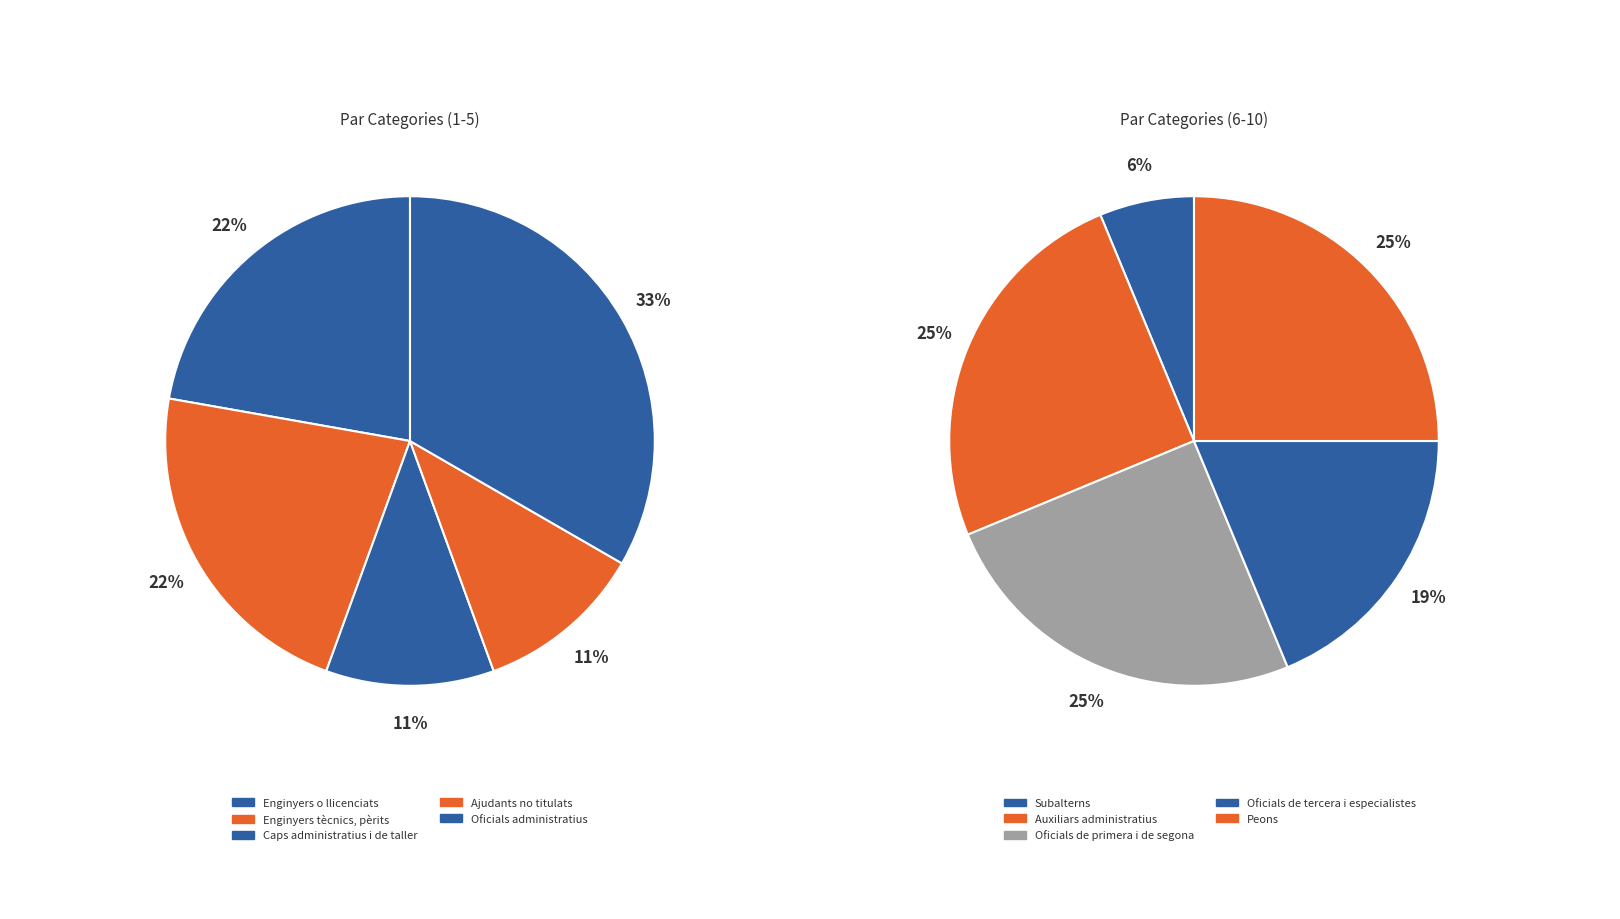

How many segments does this pie chart have?

10